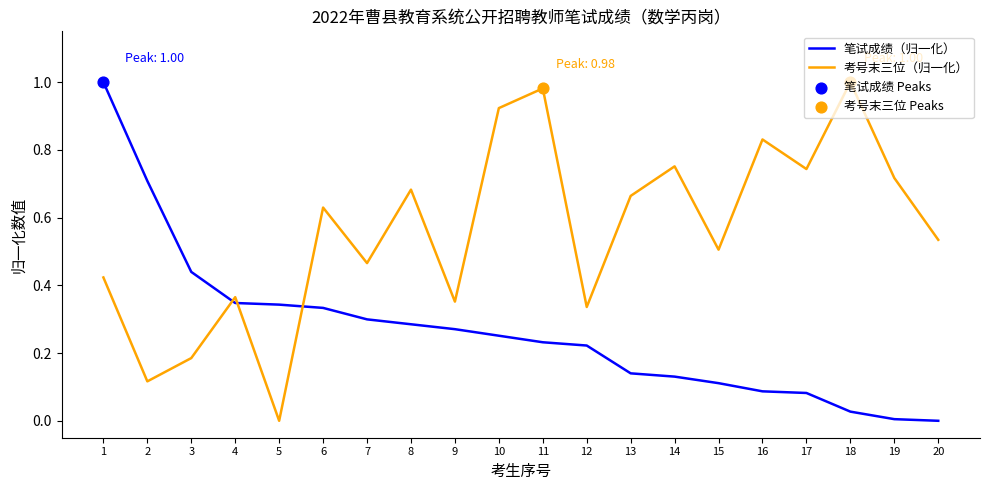

Which series has the largest total across all categories?

考号末三位（归一化）